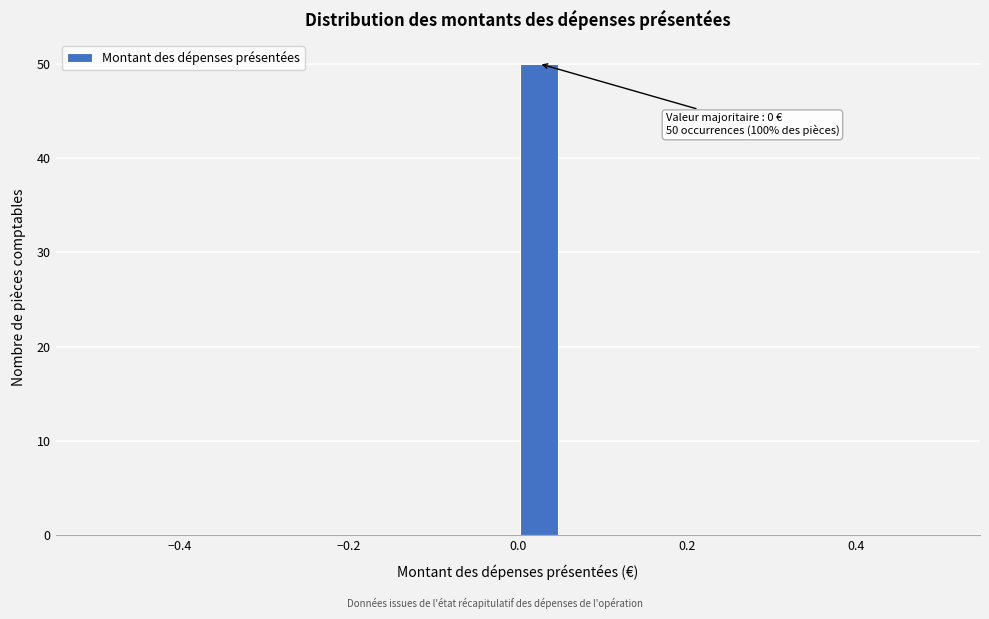

Around what value on the x-axis is the tallest bar? Give the approximate position of its centre, as read against the axis.

0.02